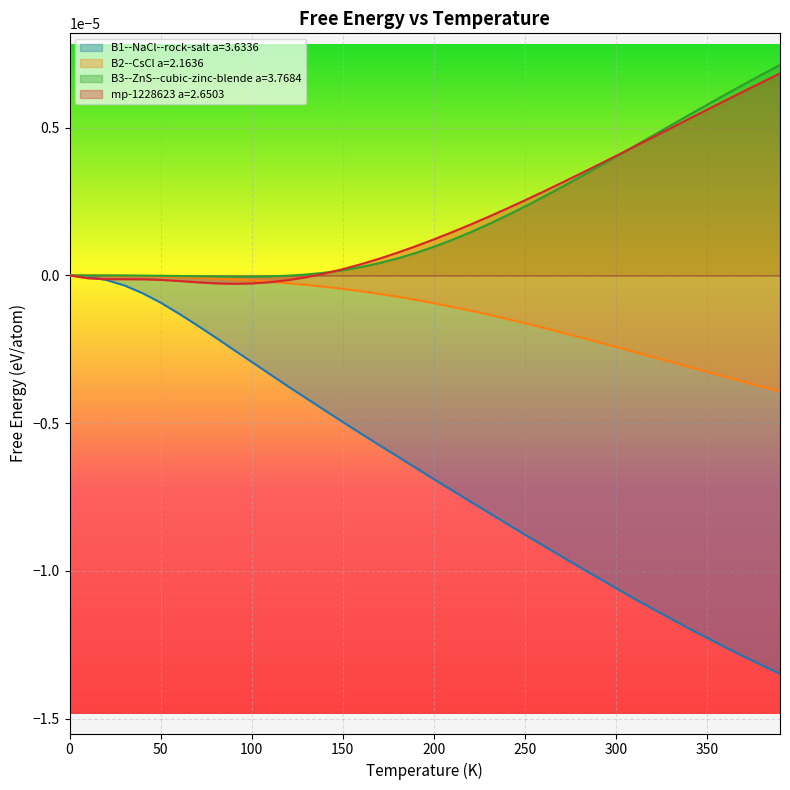

Between 10.0 and 380.0, which series saw the biggest shift?

B1--NaCl--rock-salt a=3.6336